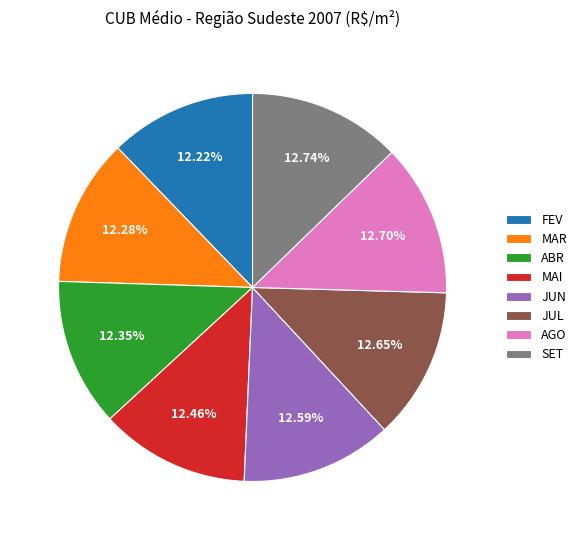

Is JUL the majority of the pie?

No